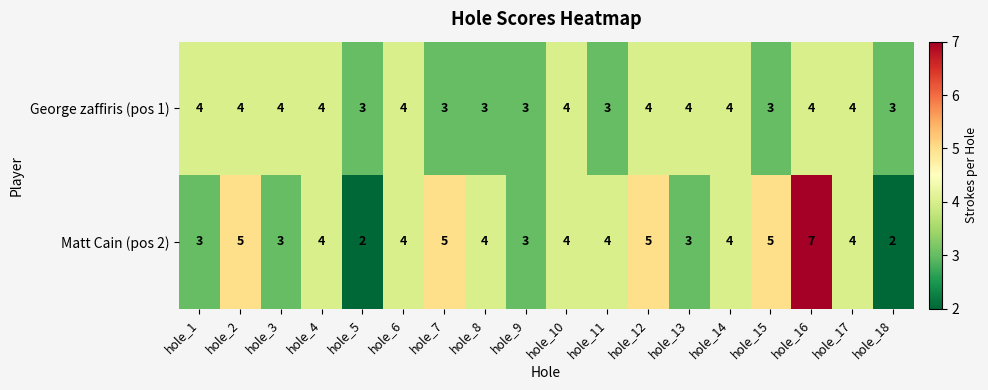

Rank the series by their average value, from highest to lowest.

Matt Cain (pos 2), George zaffiris (pos 1)